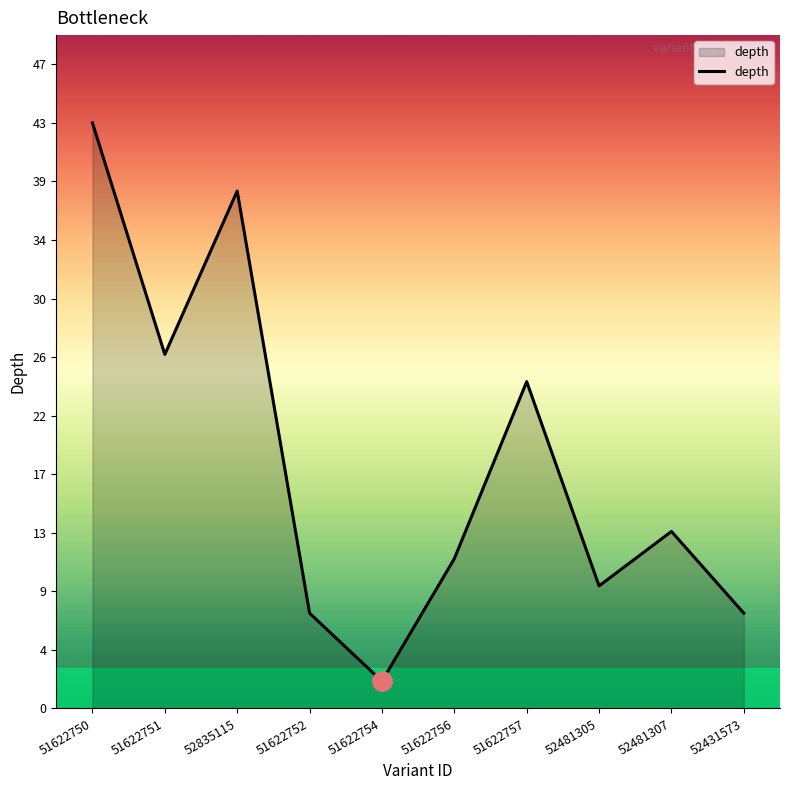

What is the ratio of the value at 51622751 to the value at 51622754?

13.0